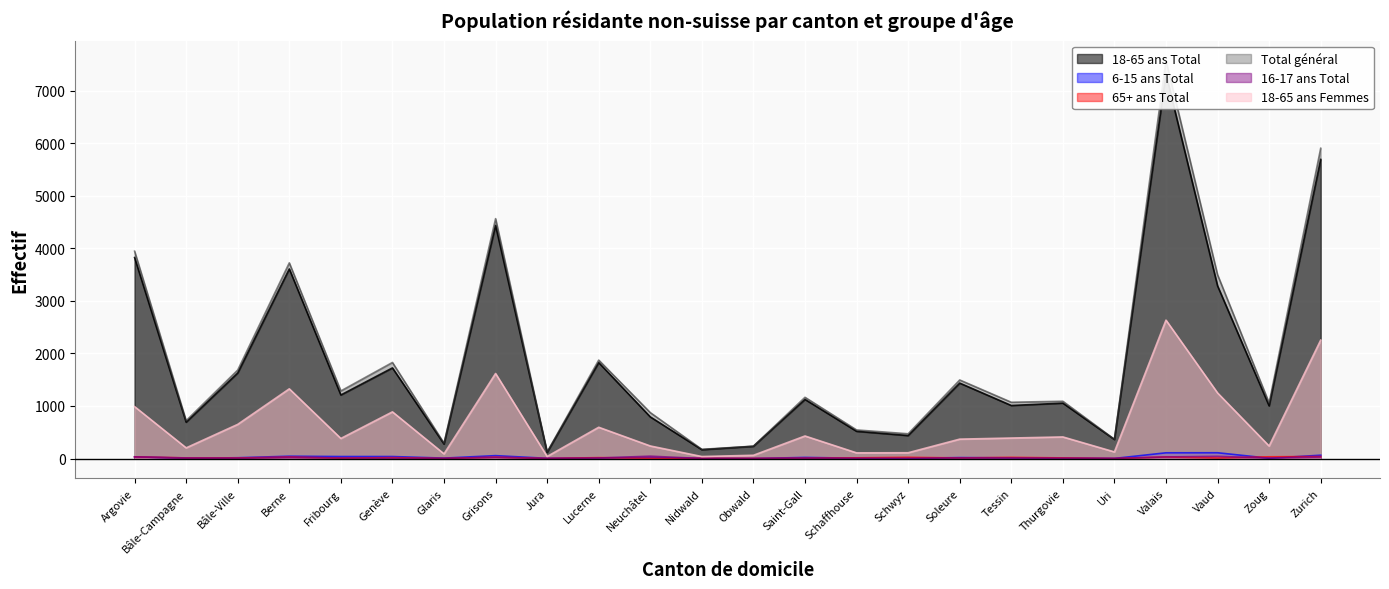

What is the difference between the 18-65 ans Femmes values at Thurgovie and Tessin?

21